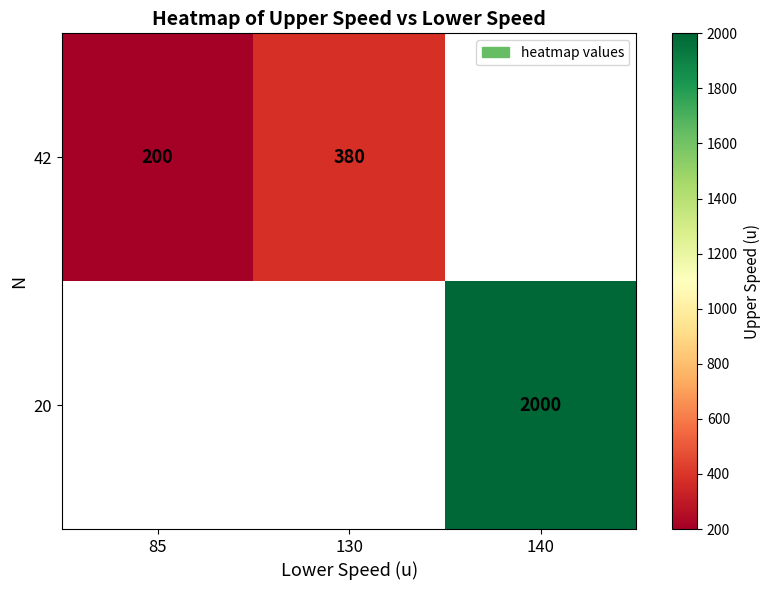

Is it true that 42 equals 338 at 85?

False